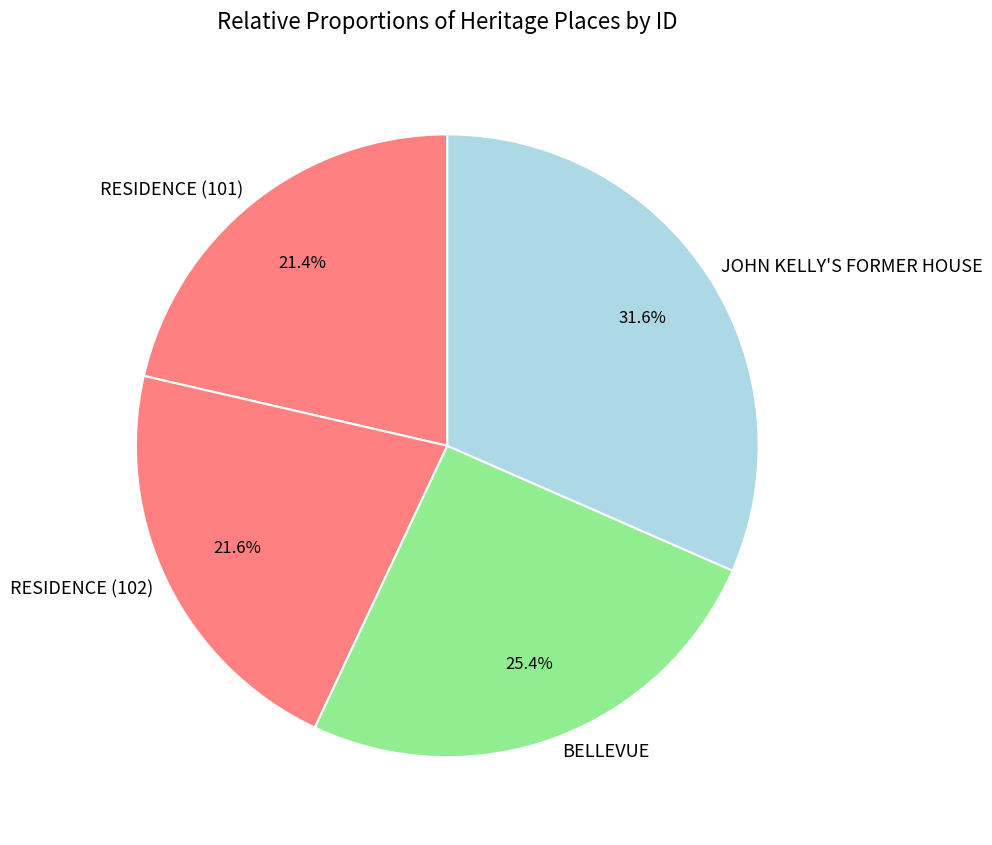

What is the largest slice in the pie chart?

JOHN KELLY'S FORMER HOUSE